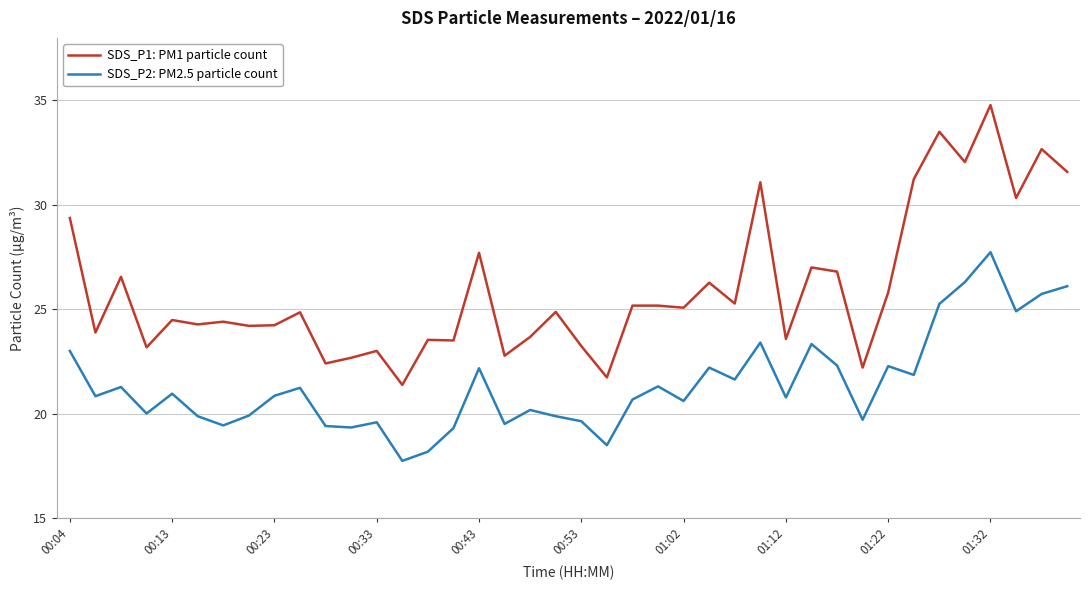

Rank the series by their average value, from lowest to highest.

SDS_P2: PM2.5 particle count, SDS_P1: PM1 particle count